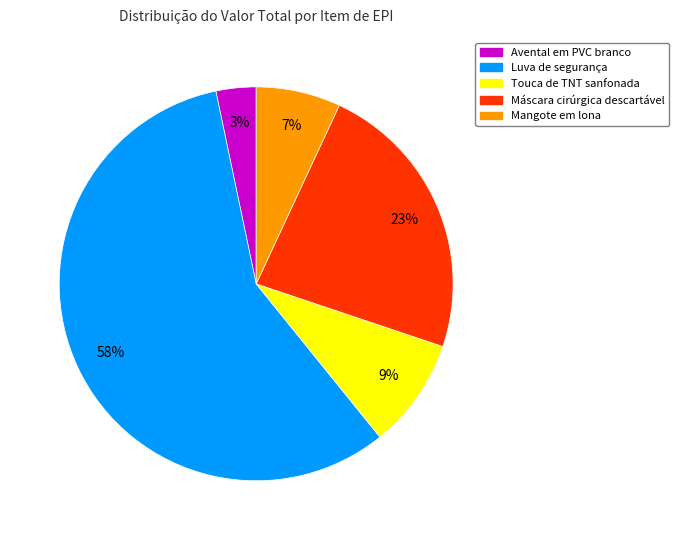

Approximately how many times larger is the value at Mangote em lona compared to Máscara cirúrgica descartável?

0.3